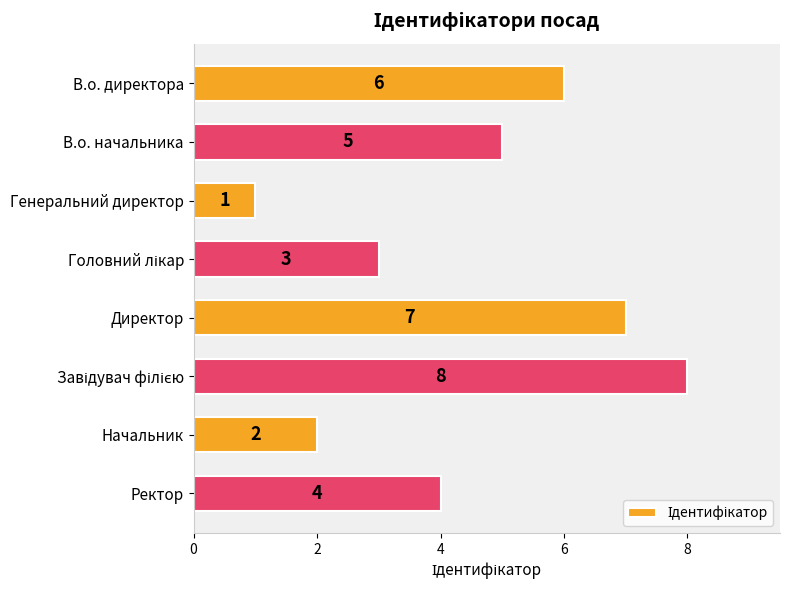

The chart shows a value of 1 at Начальник. True or false?

False